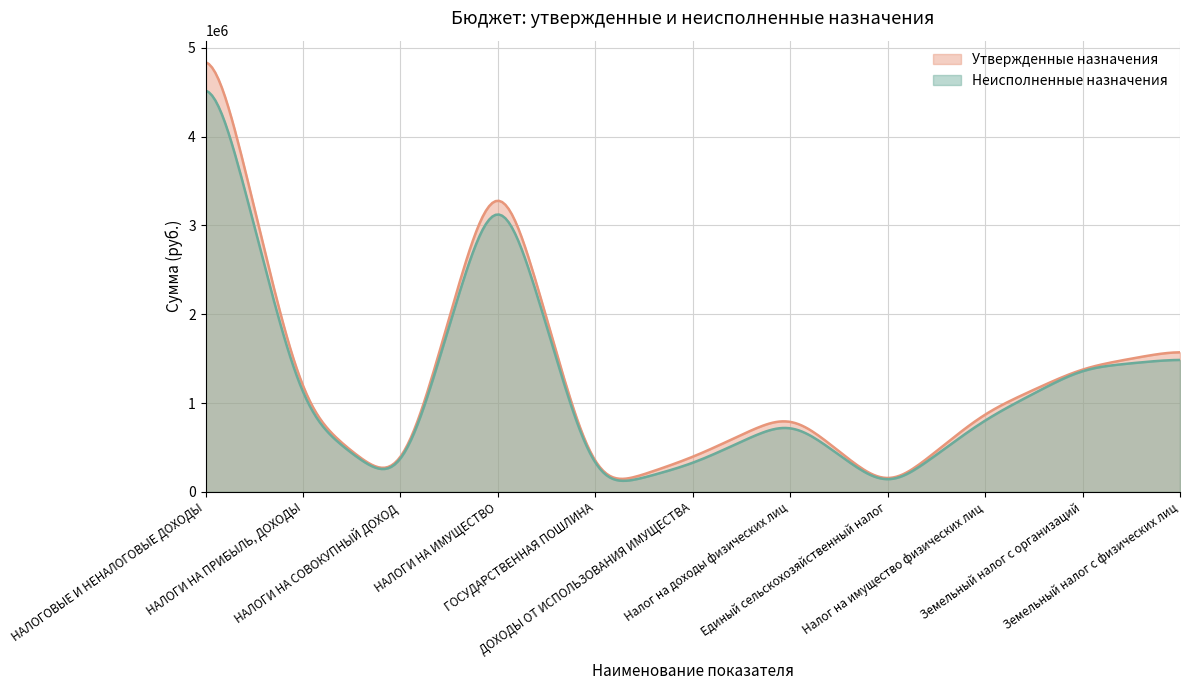

What is the value of the Утвержденные назначения point at the 11th from the left?

1600000.0